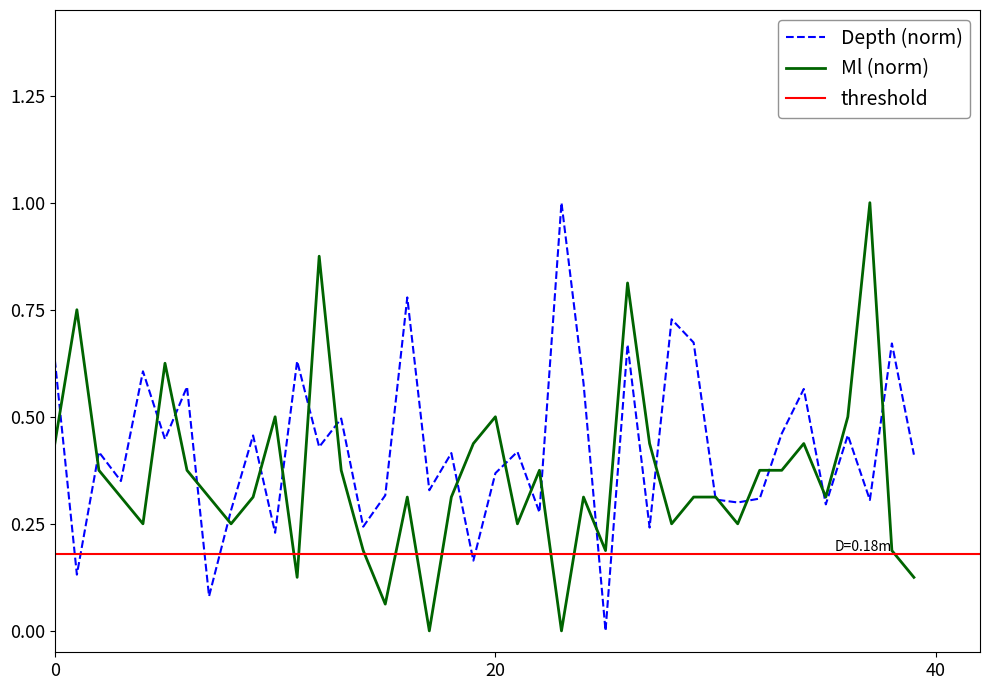

Is the value of Depth at 37 greater than the value of Ml at 7?

No